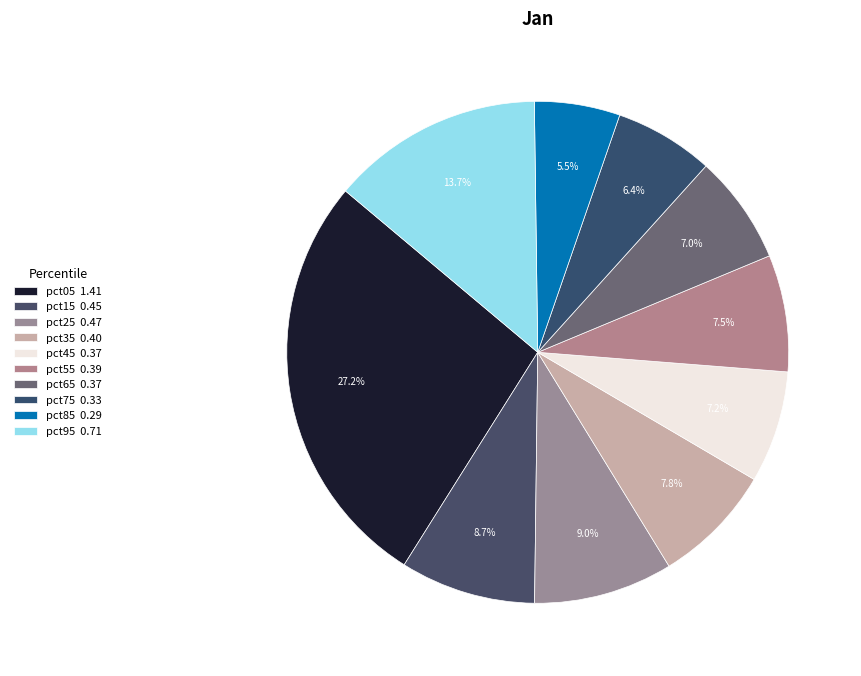

How many segments does this pie chart have?

10